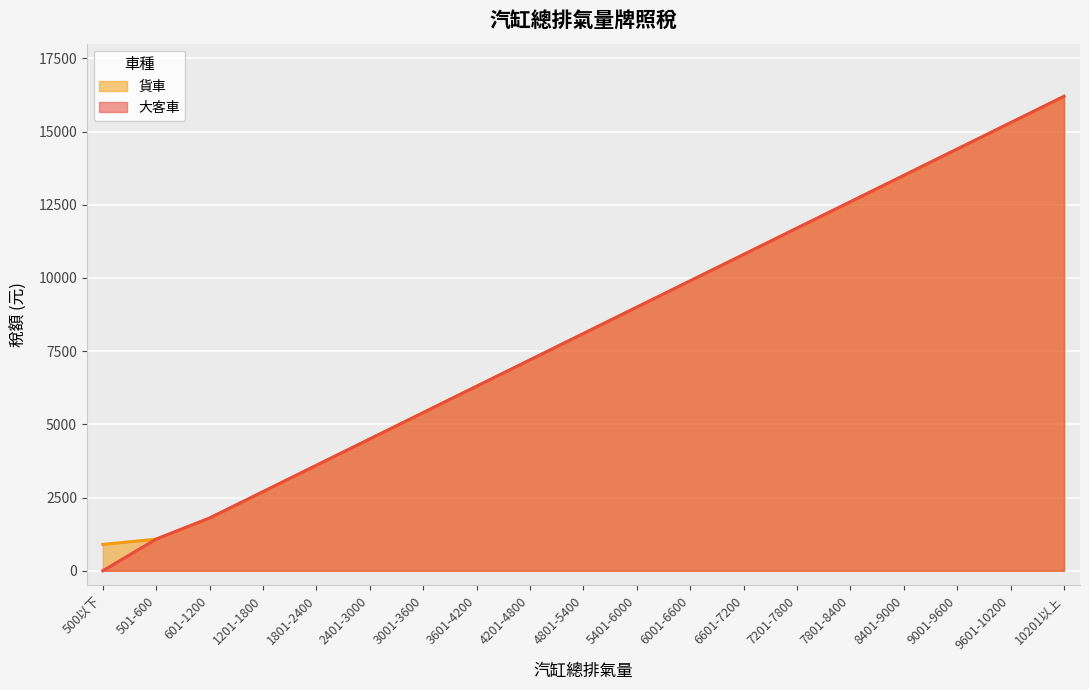

How many distinct data groups are displayed?

2